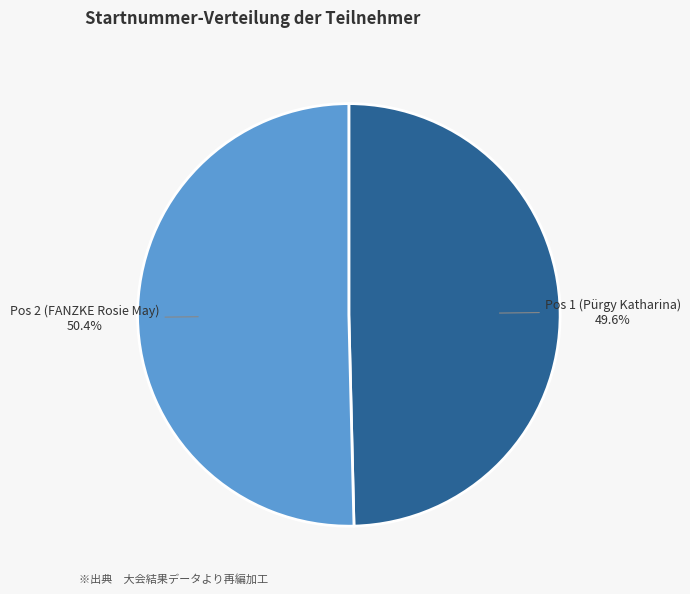

Is it true that Pos 2 (FANZKE Rosie May) is 50% of the pie?

True